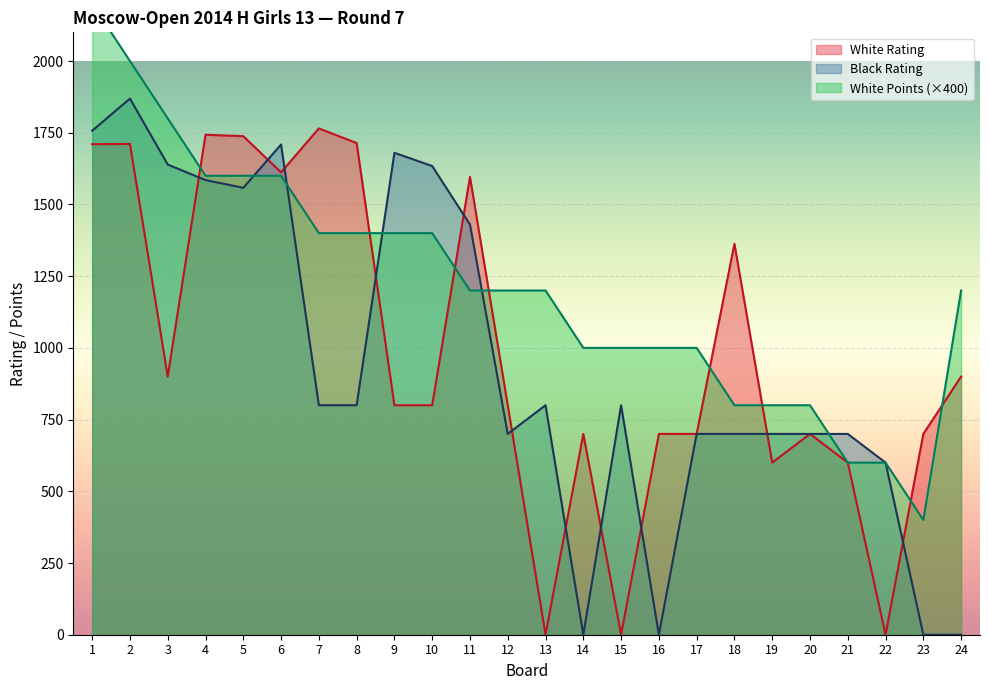

How many data points in White Points are above 1200?

10